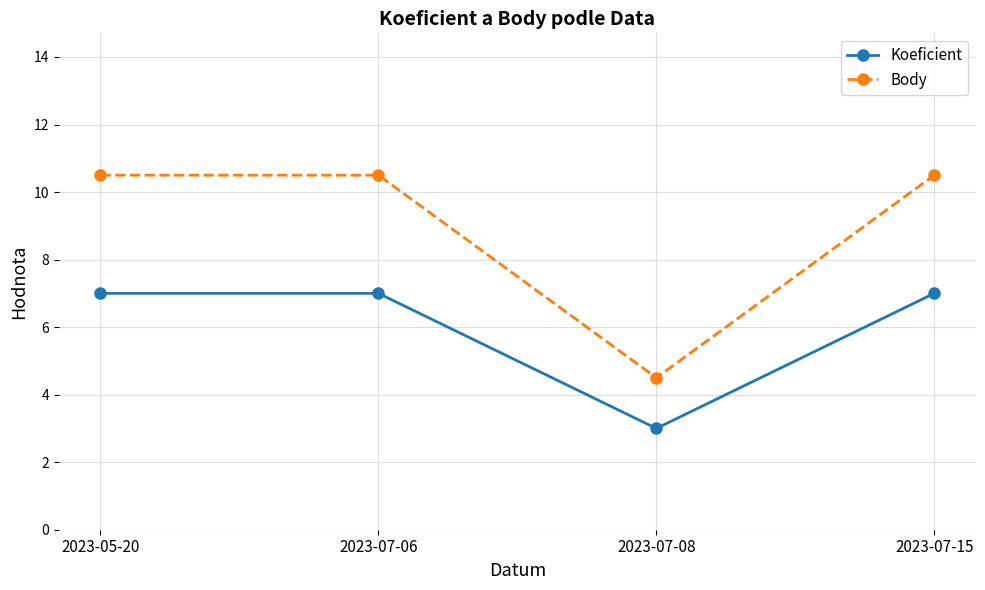

What is the minimum value shown in the chart?

3.0